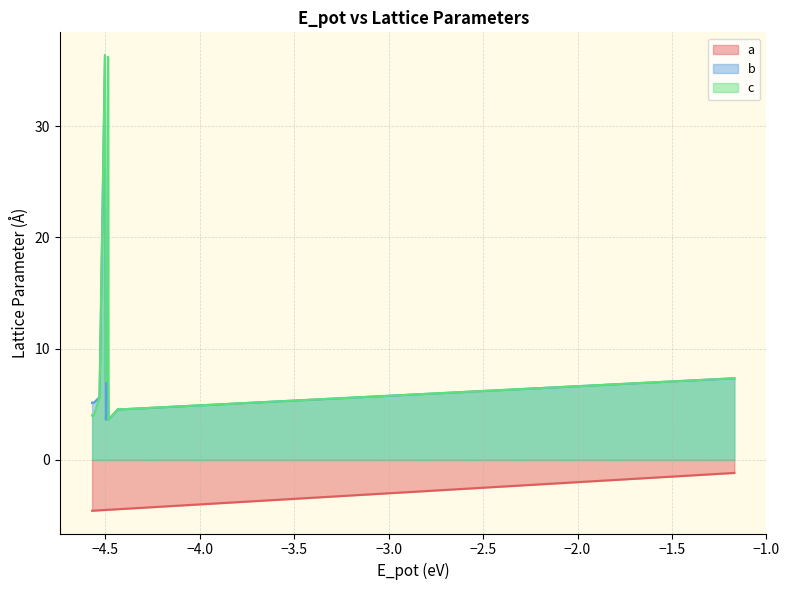

Reading left to right, list all the values displayed in this chart.

a: -4.6	-4.6	-4.6	-4.6	-4.6	-4.5	-4.5	-4.5	-4.5	-4.5	-4.5	-4.5	-4.5	-4.5	-4.5	-4.5	-4.5	-4.5	-4.5	-4.5	-4.5	-4.5	-4.4	-4.4	-4.4	-1.2
b: 5.1	5.1	5.1	5.1	5.1	5.6	5.6	5.6	5.6	5.6	5.6	36.4	3.6	3.6	7.2	7.2	3.6	3.6	3.6	3.6	3.6	3.6	4.5	4.5	4.5	7.3
c: 4.0	4.0	4.0	4.0	4.0	5.6	5.6	5.6	5.6	5.6	5.6	36.4	7.1	7.1	7.2	36.2	3.6	3.6	3.6	3.6	3.6	3.6	4.5	4.5	4.5	7.3